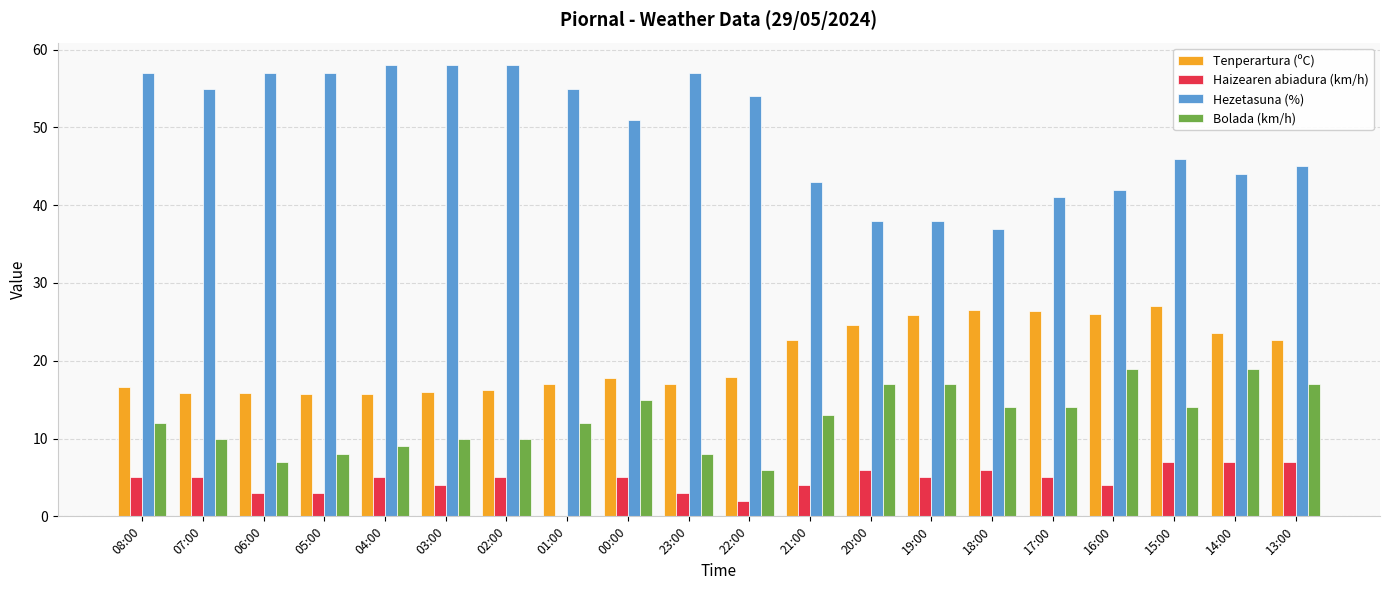

Is the value of Bolada (km/h) at 05:00 greater than the value of Tenperartura (ºC) at 05:00?

No